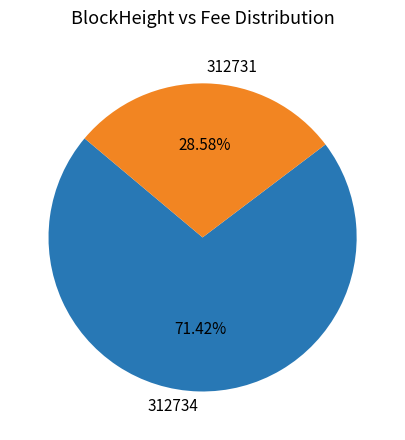

Combined, do 312734 and 312731 account for over 50%?

Yes